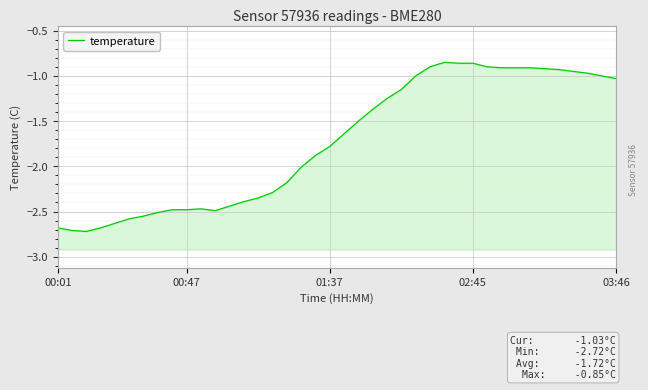

The chart shows a value of -2.7 at 21. True or false?

False